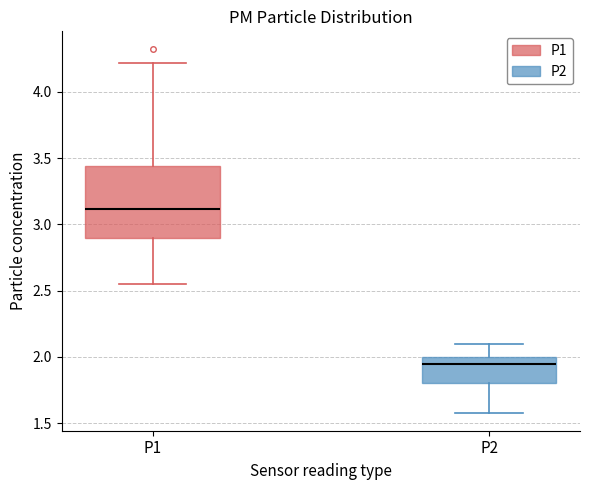

Reading left to right, read every box against the y-axis: the position of its median line, the range the box covers, and the ends of its whiskers. The values are not printed on the chart, so give them approximately, as read against the axis.

P1: median 3.10, box 2.90 to 3.45, whiskers 2.55 to 4.20
P2: median 1.95, box 1.80 to 2.00, whiskers 1.60 to 2.10